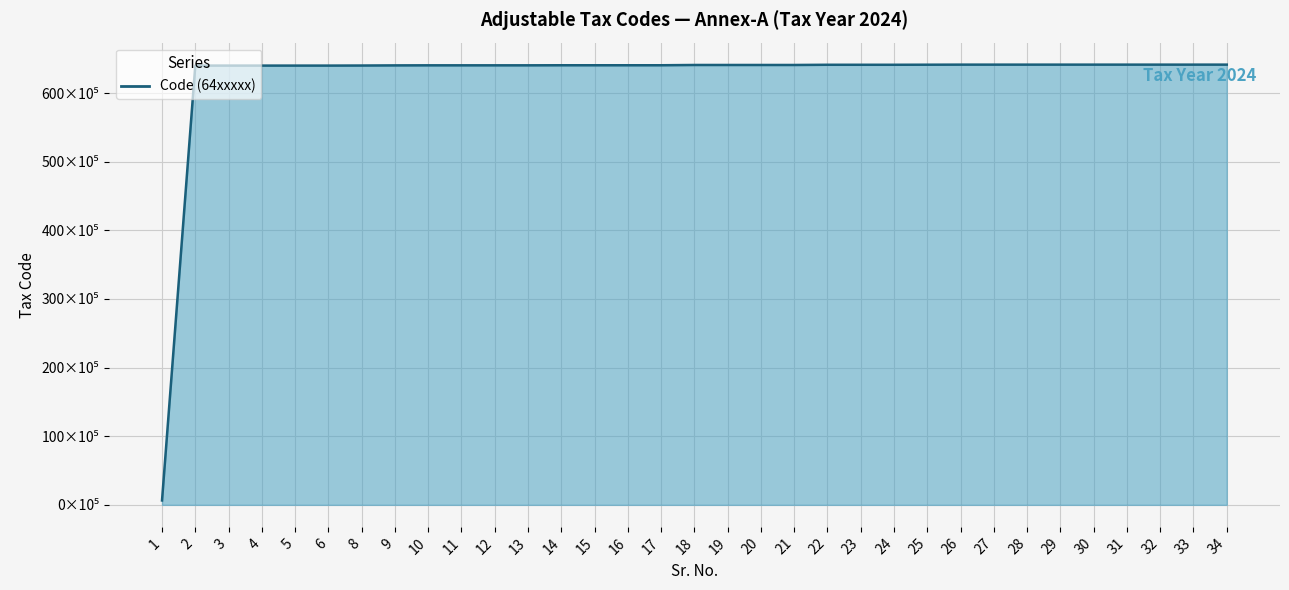

Does the chart display data point markers on the line(s)?

No